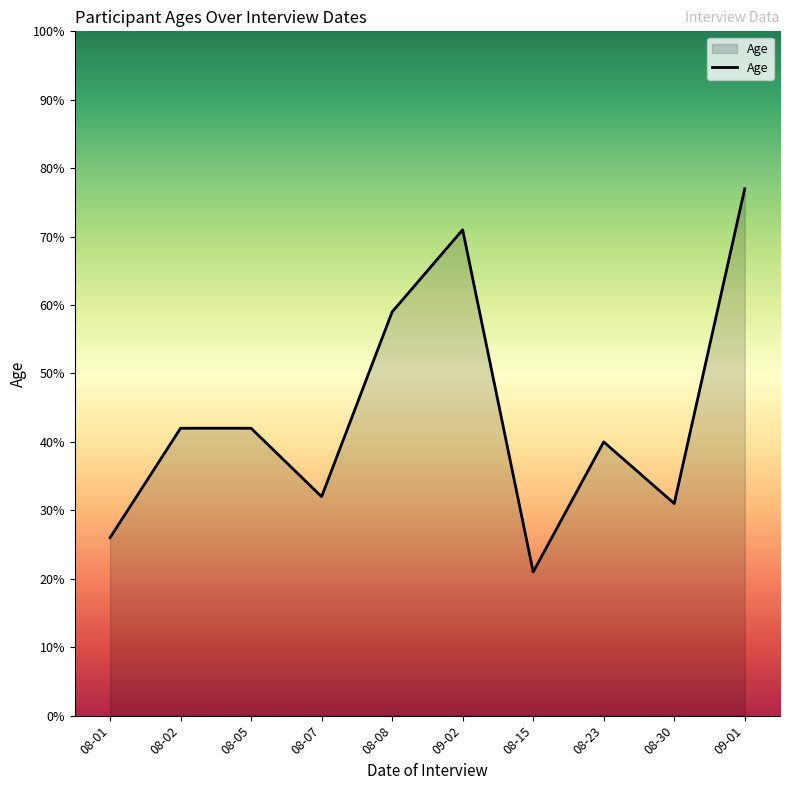

What is the greatest value displayed?

77